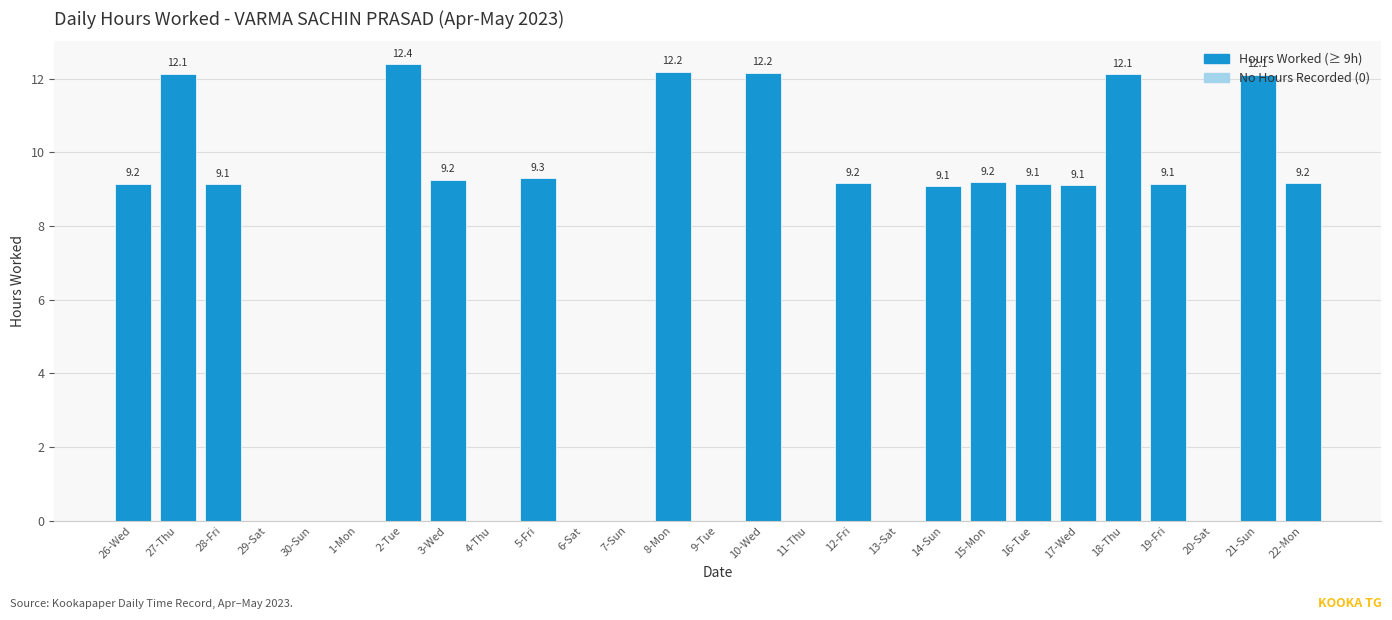

What is the change in value from 9-Tue to 16-Tue?

+9.1